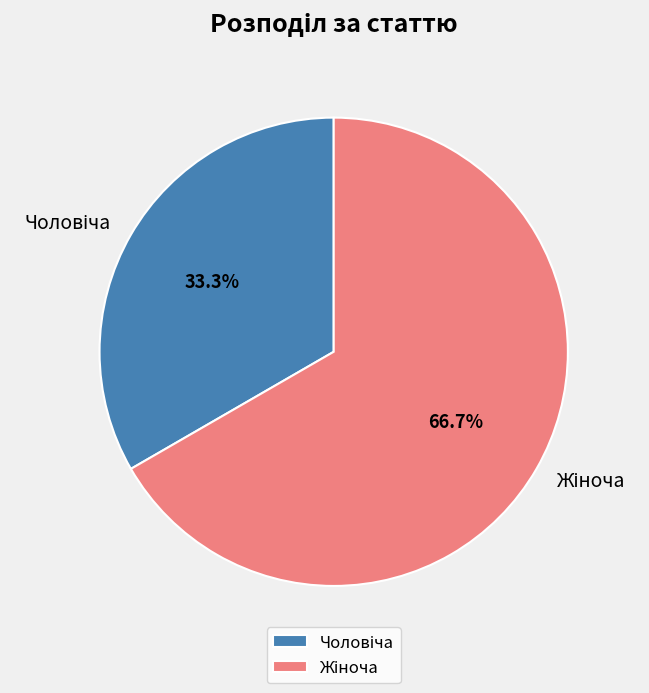

Is there any slice that represents more than half of the pie?

Yes